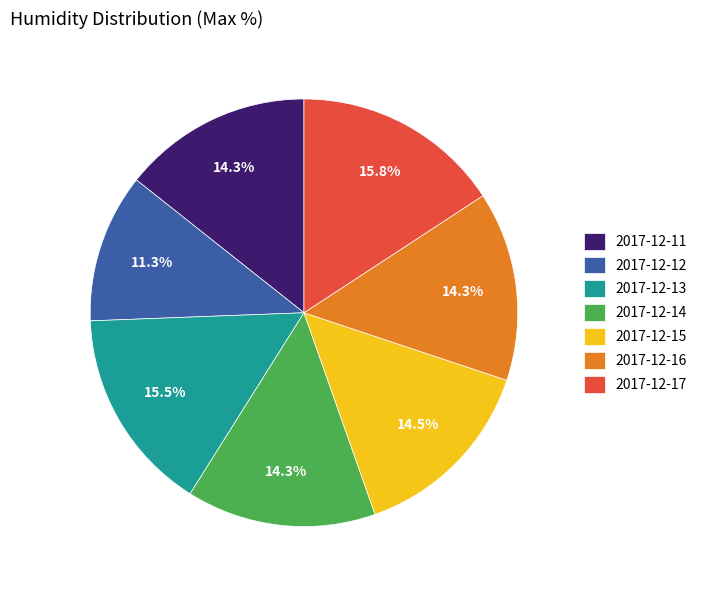

To the nearest percent, what percentage of the pie is 2017-12-16?

14%